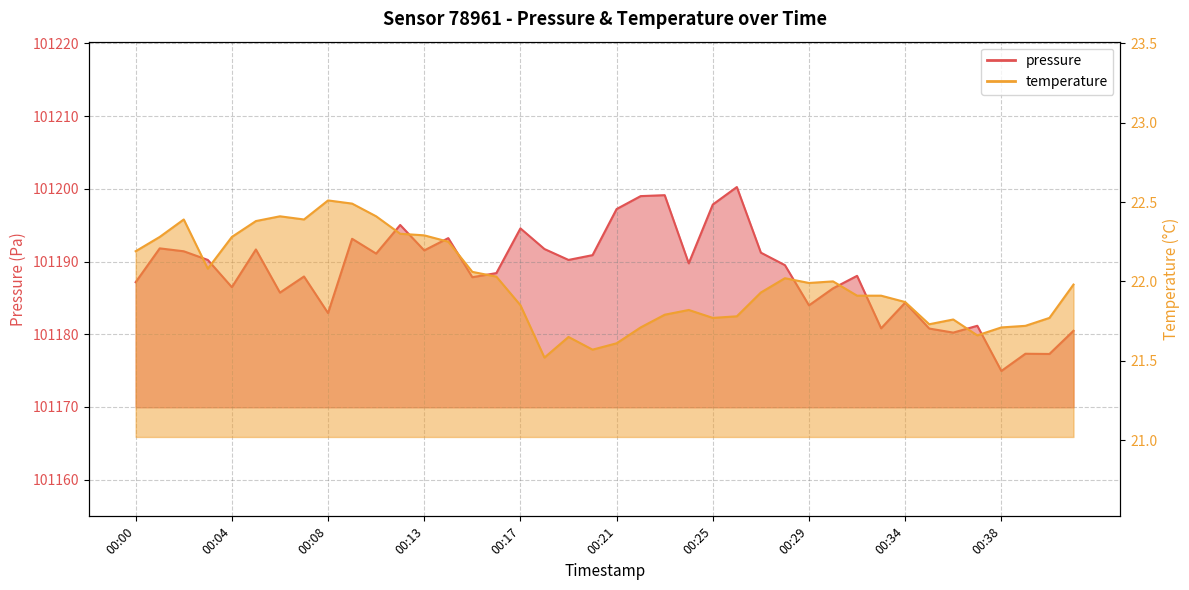

What is the difference between the pressure values at 00:16 and 00:13?

3.1